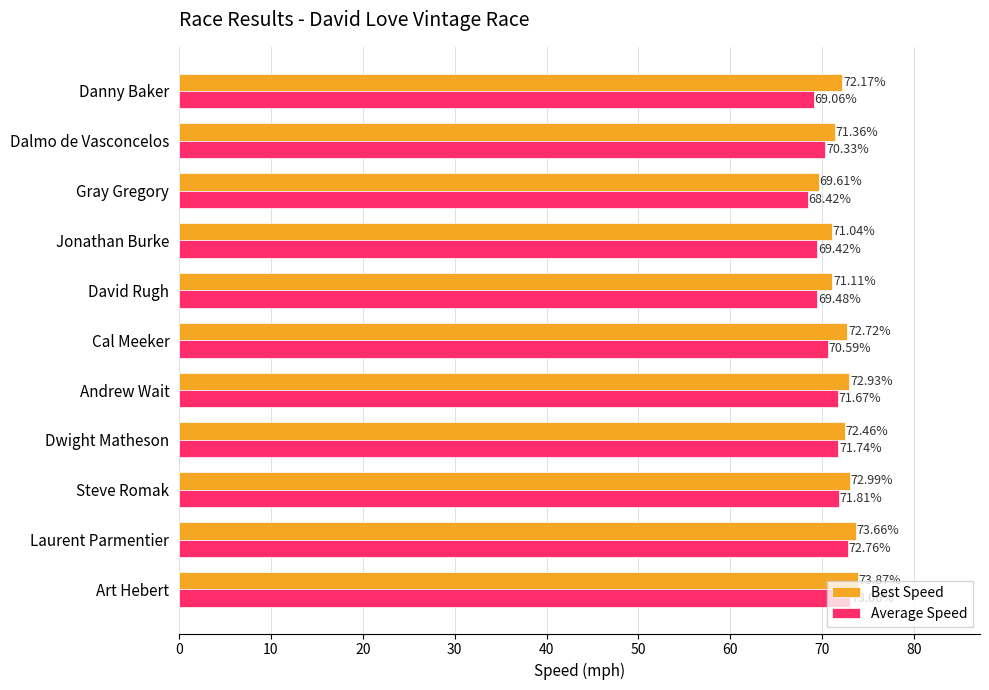

Where is Best Speed nearest to the value 71?

Jonathan Burke